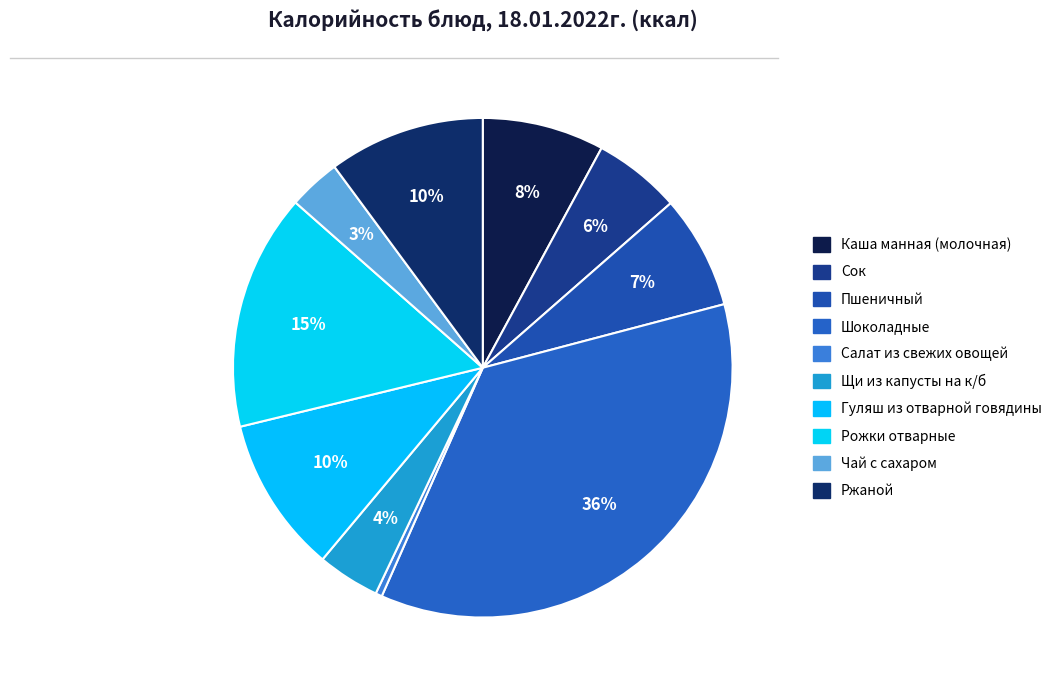

Which has a higher value, Гуляш из отварной говядины or Рожки отварные?

Рожки отварные